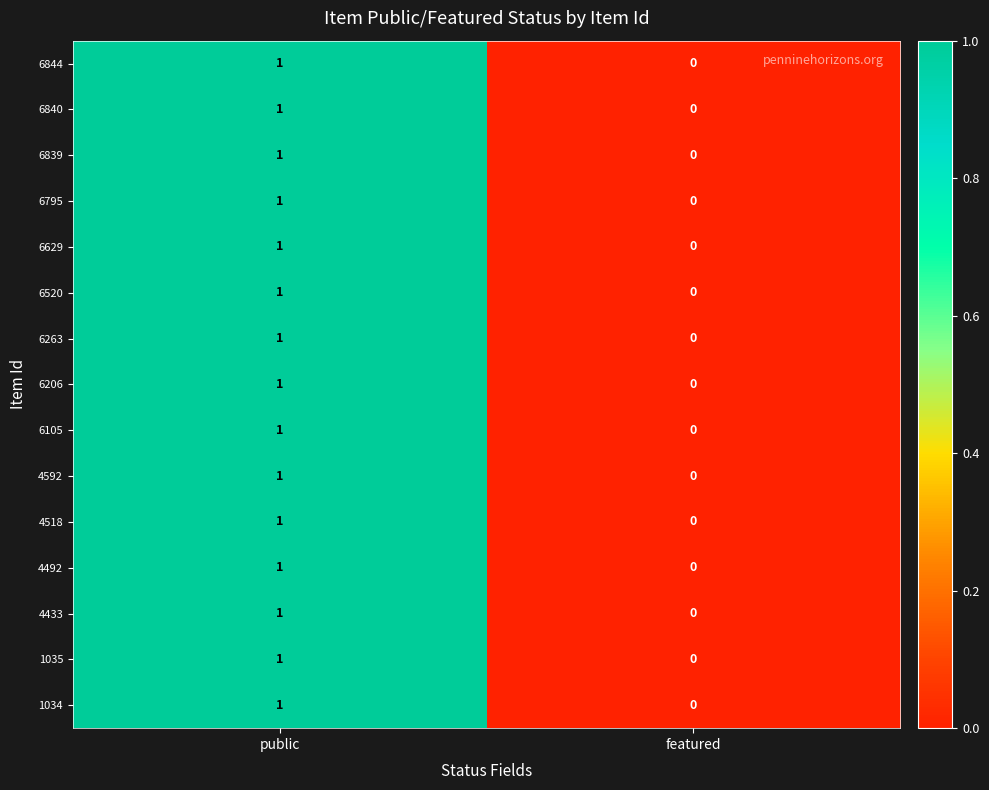

At which category is the sum across all series the highest?

public